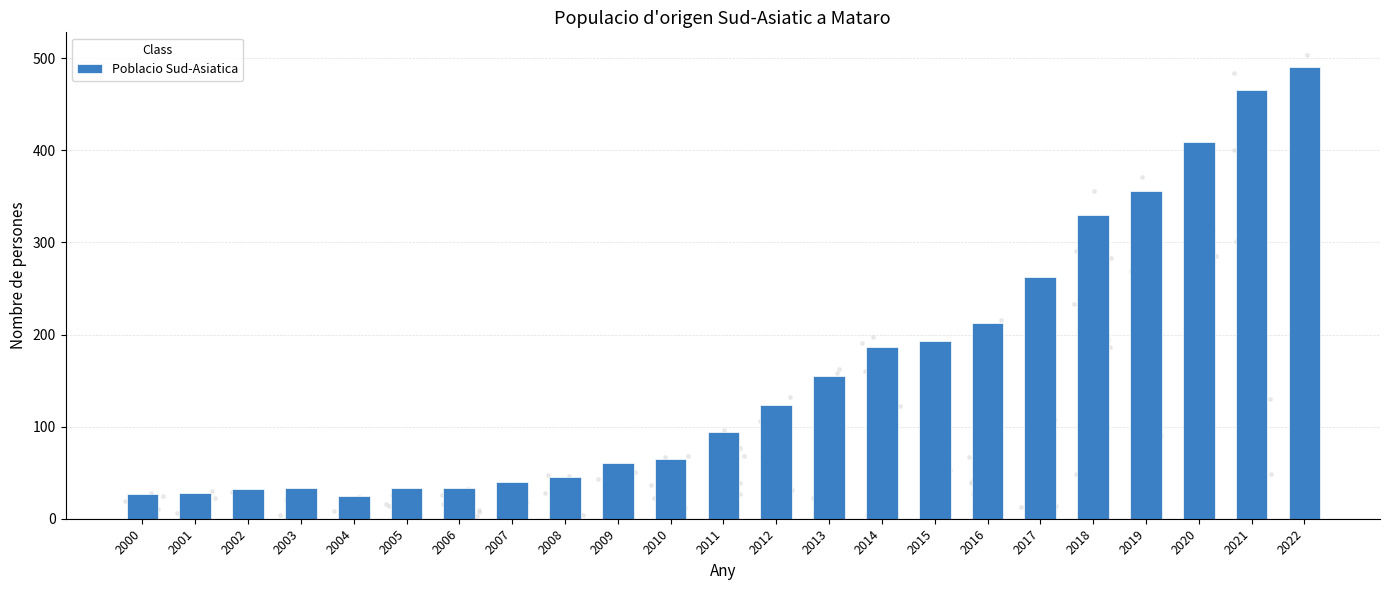

Approximately how many times larger is the value at 2019 compared to 2011?

3.8